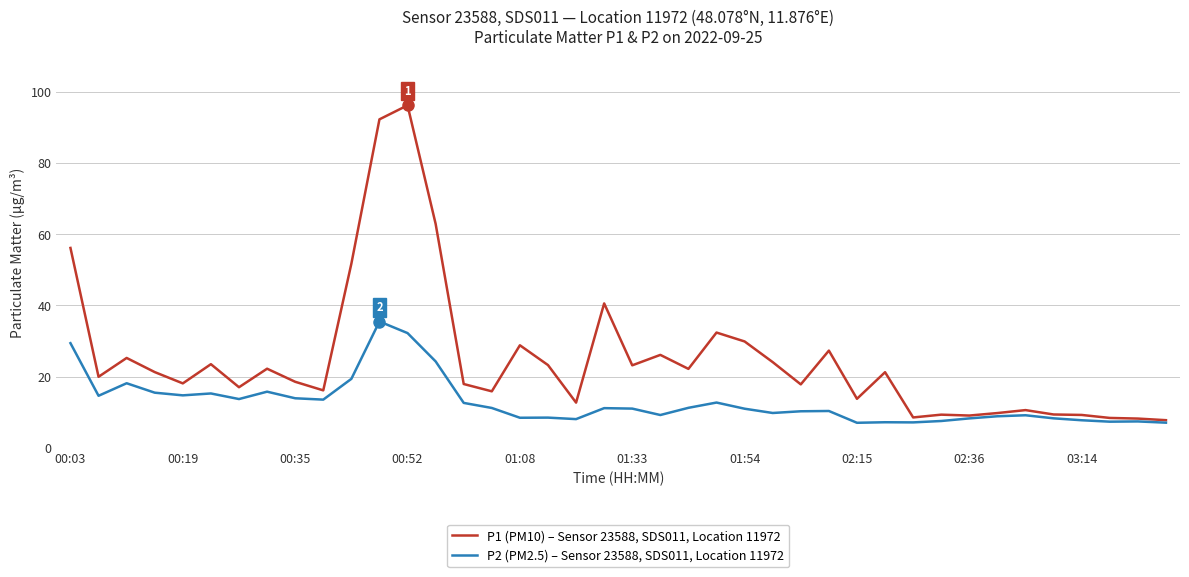

Does the chart display data point markers on the line(s)?

No